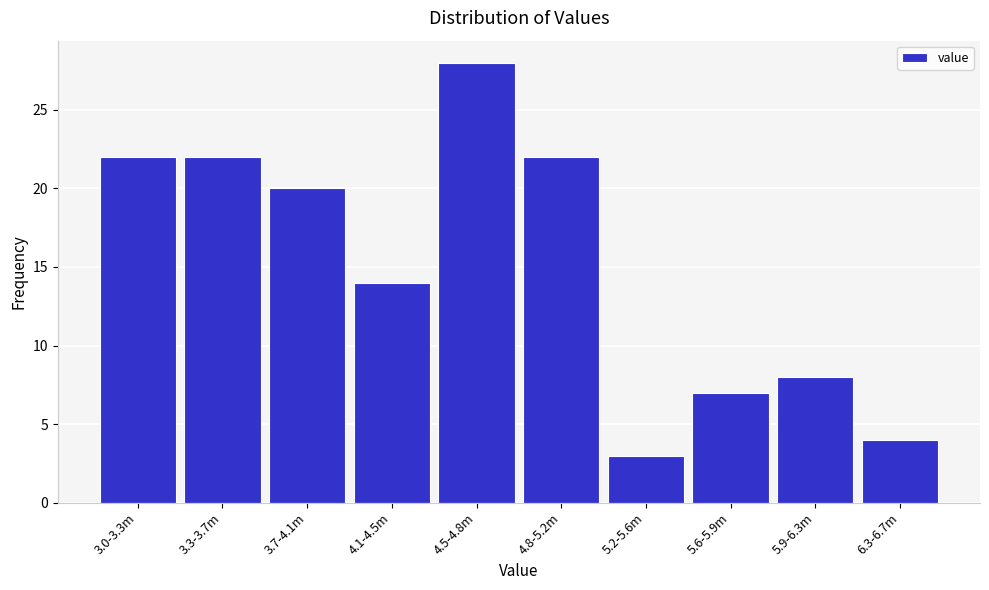

Reading right to left, list all the values displayed in this chart.

4	8	7	3	22	28	14	20	22	22